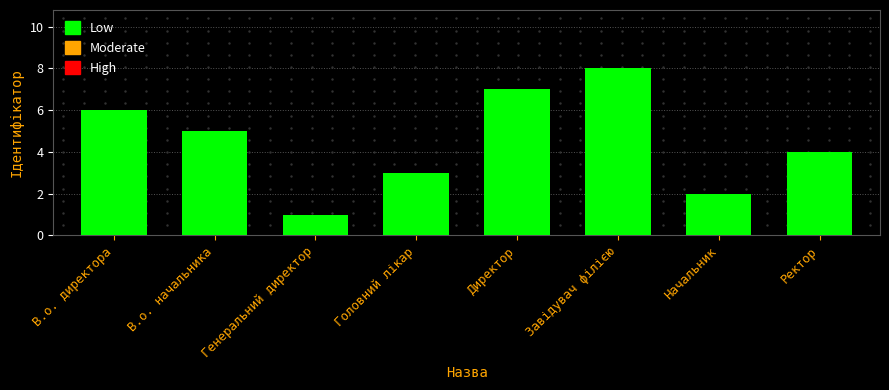

Is it true that the value at Начальник is 2?

True